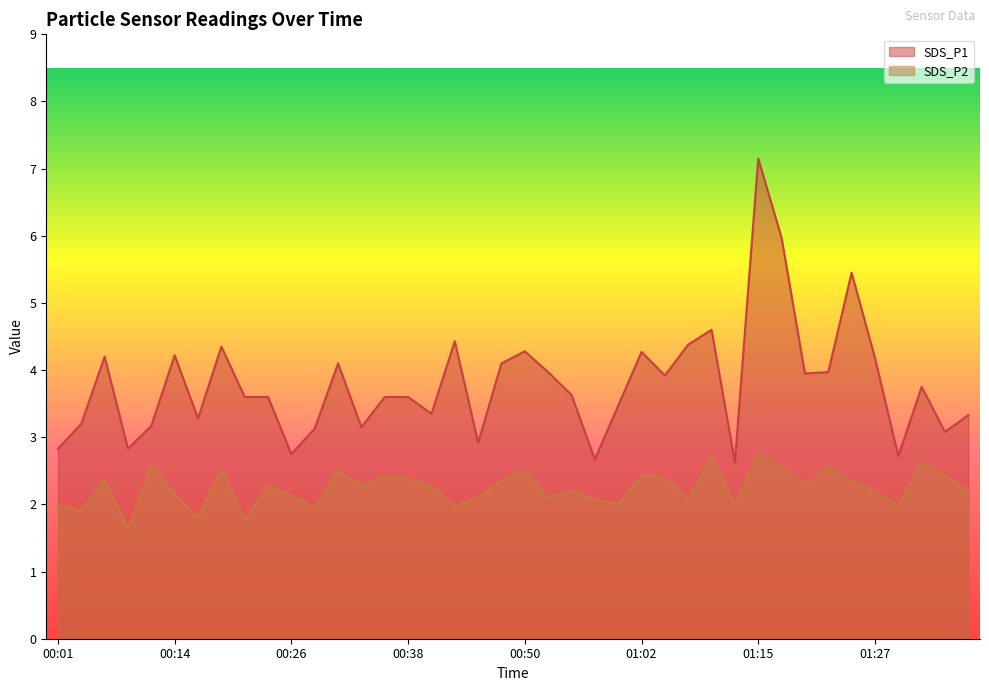

How many series are shown in this chart?

2